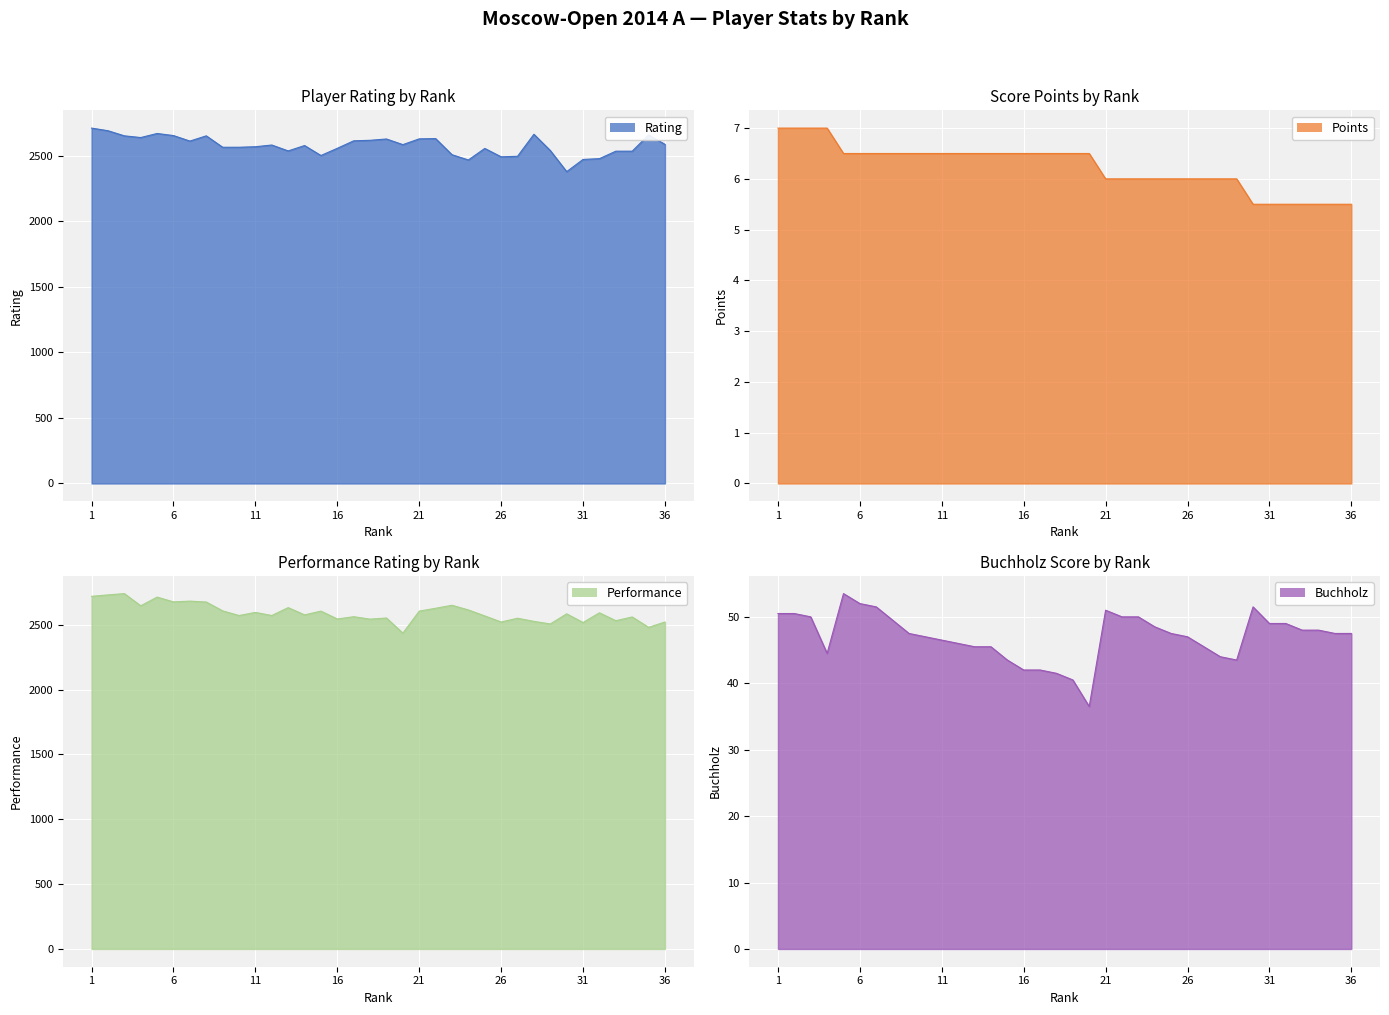

Which category has the lowest value in the Points series?

30